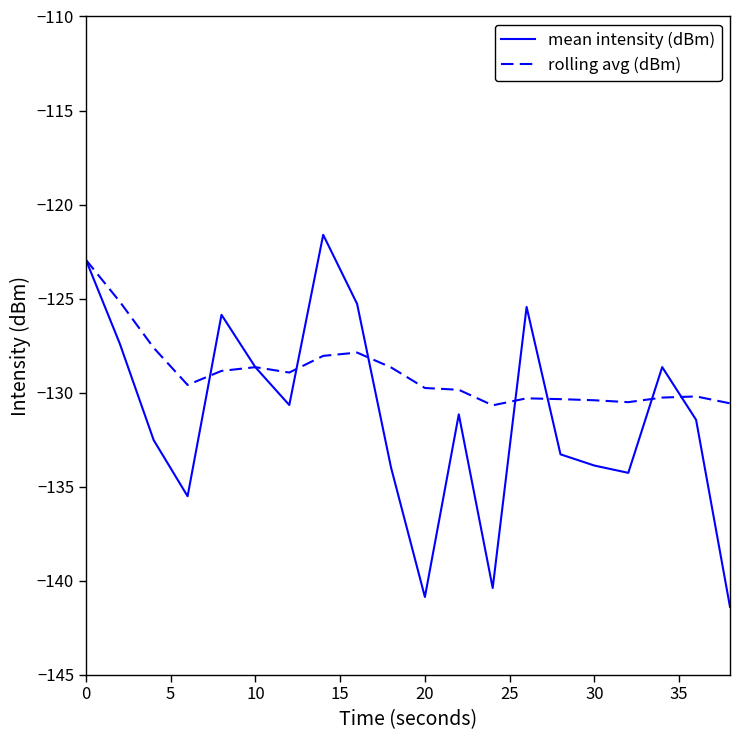

Which series has the widest spread of values?

mean intensity (dBm)